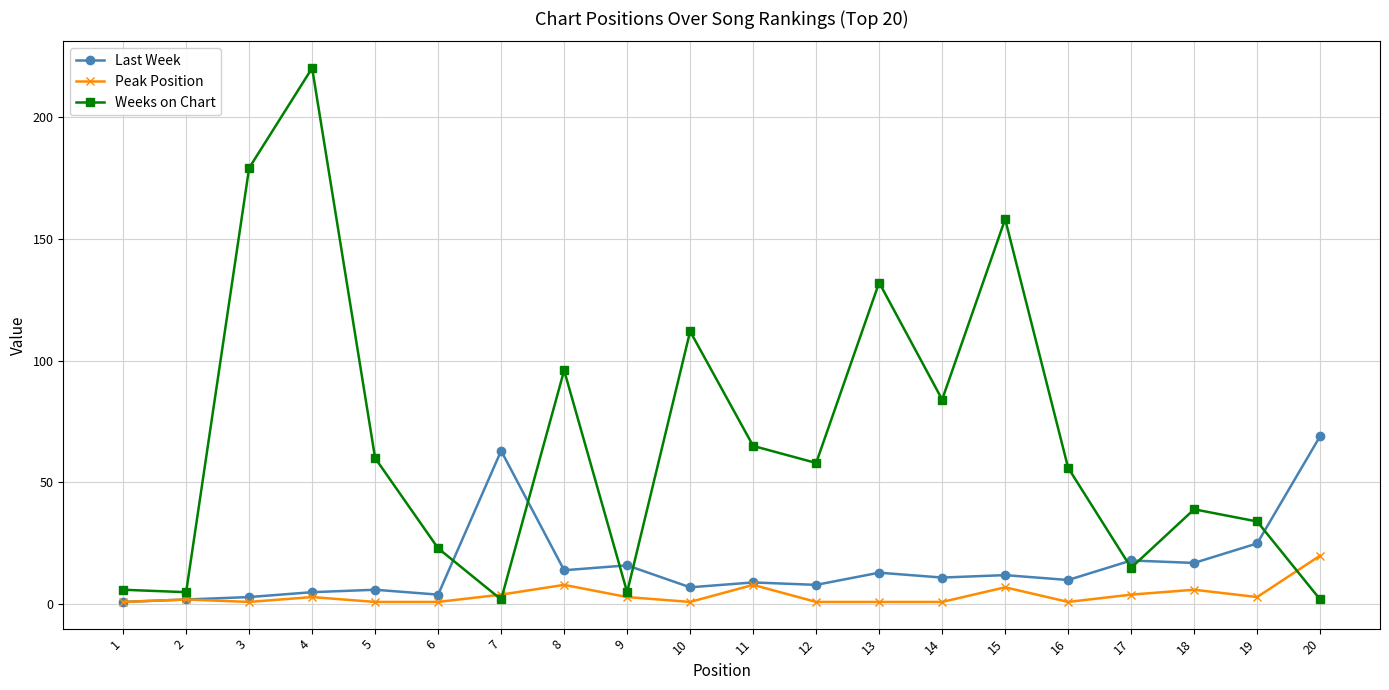

At which category is the sum across all series the highest?

4